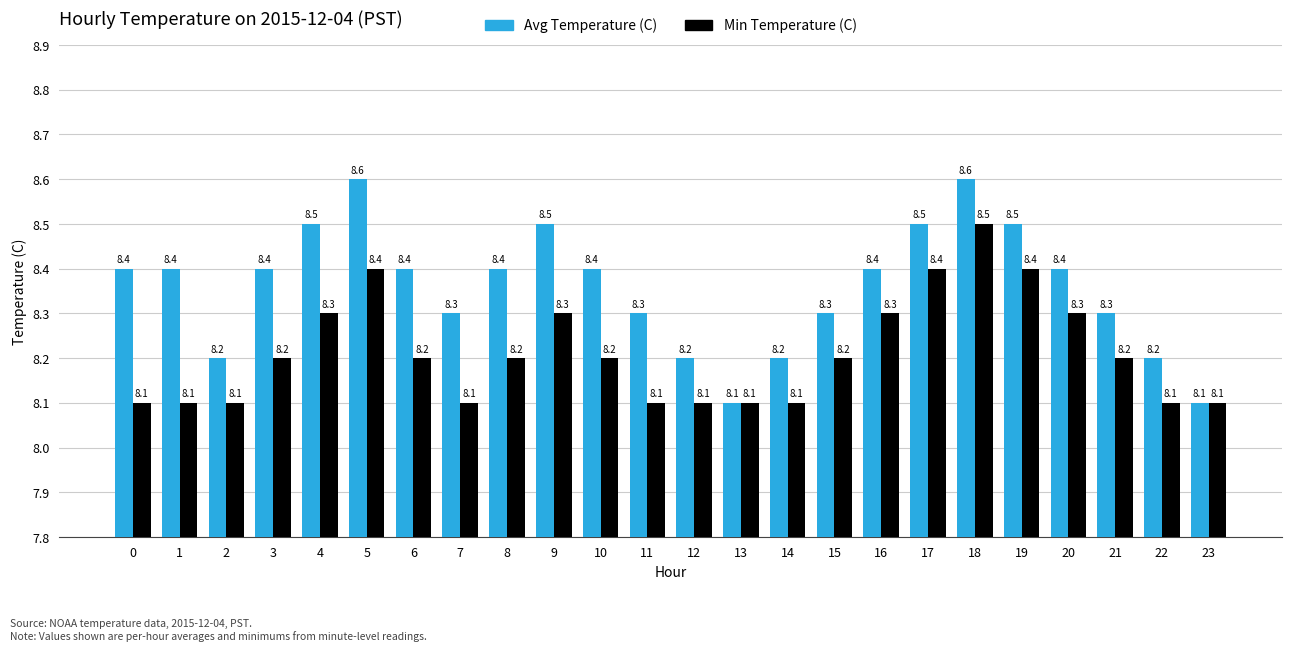

Read the Avg Temperature (C) value at 16.

8.4